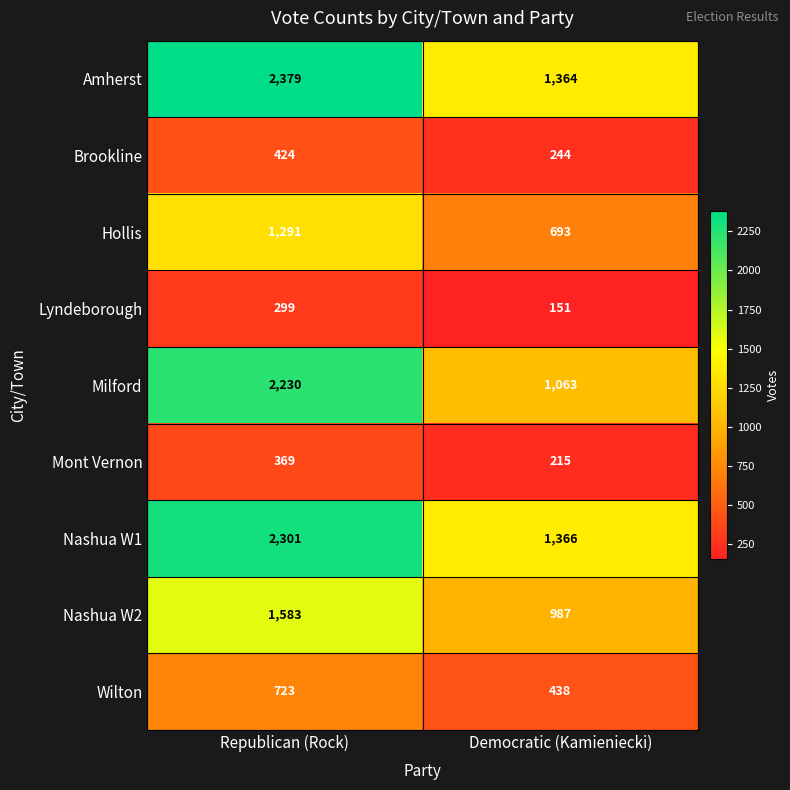

At which category is the sum across all series the highest?

Republican (Rock)